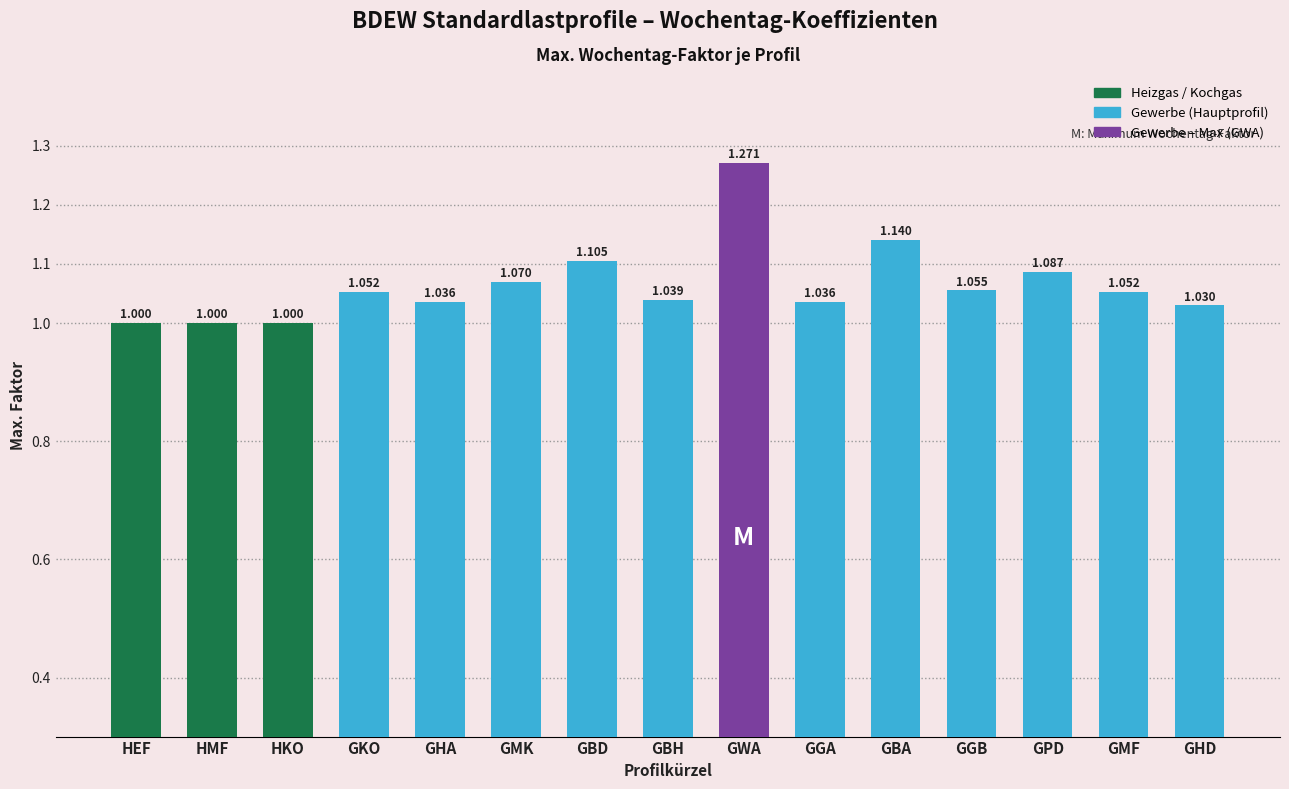

Between HMF and GBA, which is larger?

GBA